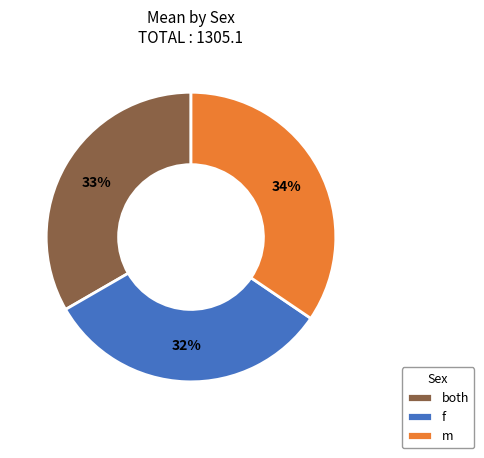

Is it true that m is 34% of the pie?

True